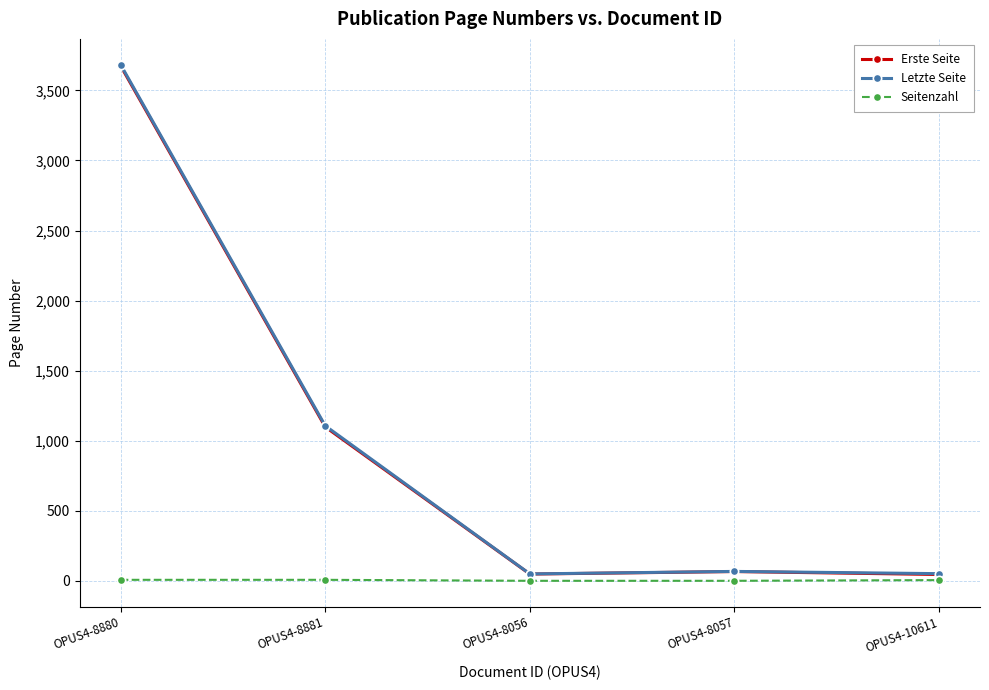

What is the label of the 5th point from the right?

OPUS4-8880